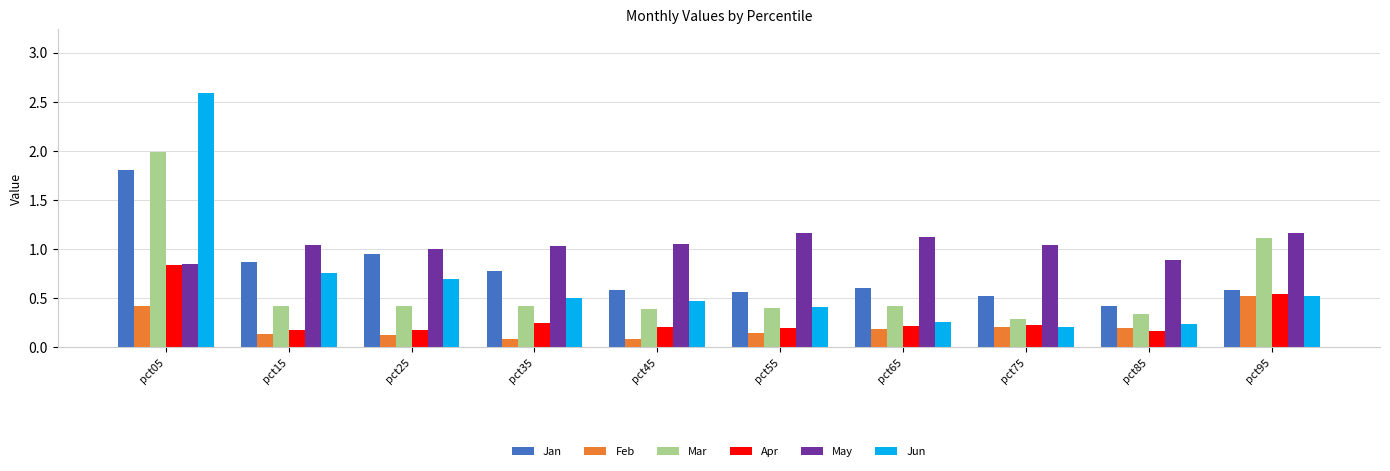

What is the total value across all series at pct45?

2.8